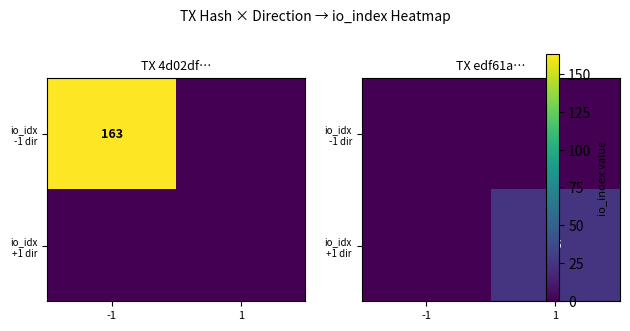

At which label is io_idx +1 dir closest to 12?

-1